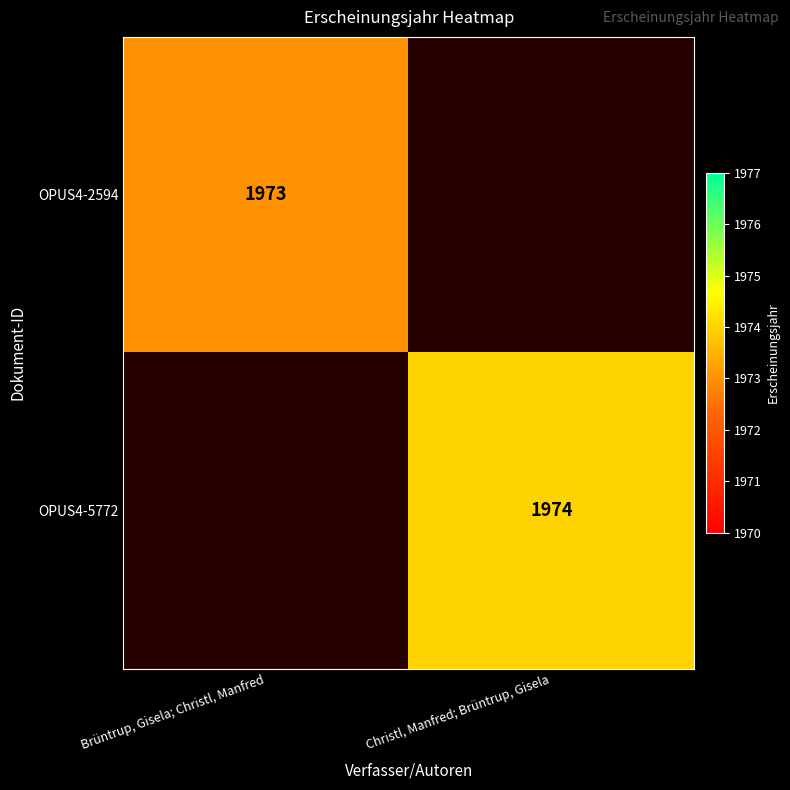

Which has a higher value, Brüntrup, Gisela; Christl, Manfred or Christl, Manfred; Brüntrup, Gisela?

Christl, Manfred; Brüntrup, Gisela